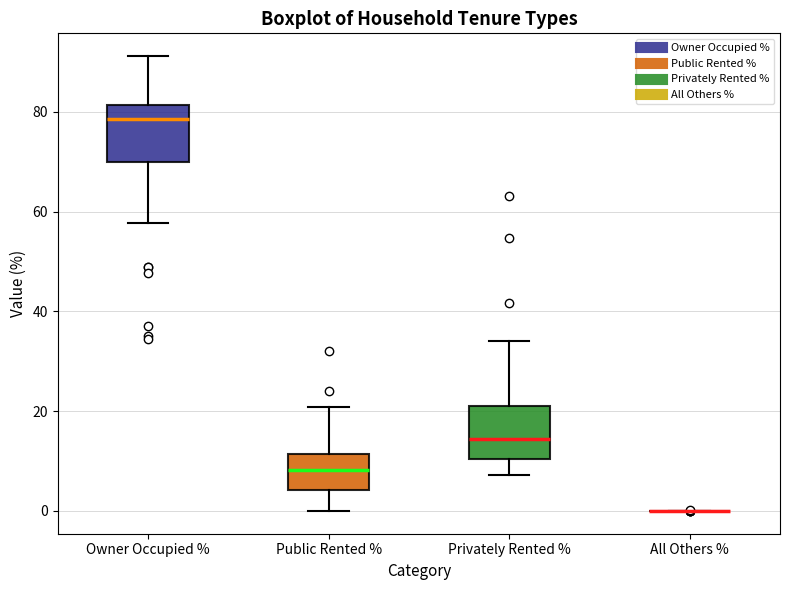

Reading left to right, transcribe this box plot: for each box, give where its median line is, the range the box spans, and where its two whiskers end, as read against the y-axis. The values are not printed on the chart, so give them approximately, as read against the axis.

Owner Occupied %: median 78, box 70 to 82, whiskers 58 to 92
Public Rented %: median 8, box 4 to 12, whiskers 0 to 20
Privately Rented %: median 14, box 10 to 22, whiskers 8 to 34
All Others %: box collapsed to a line at 0, whiskers 0 to 0